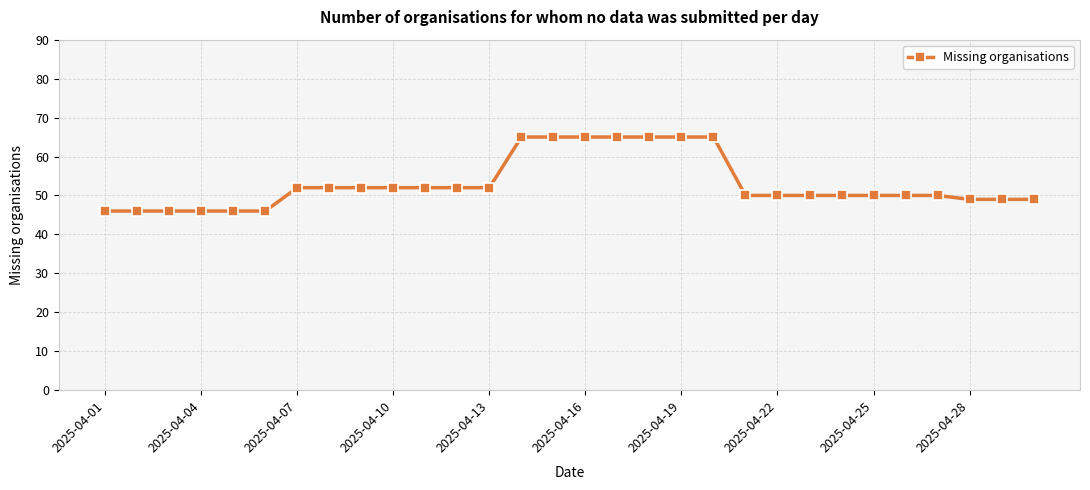

What is the difference between the second highest and minimum values?

19